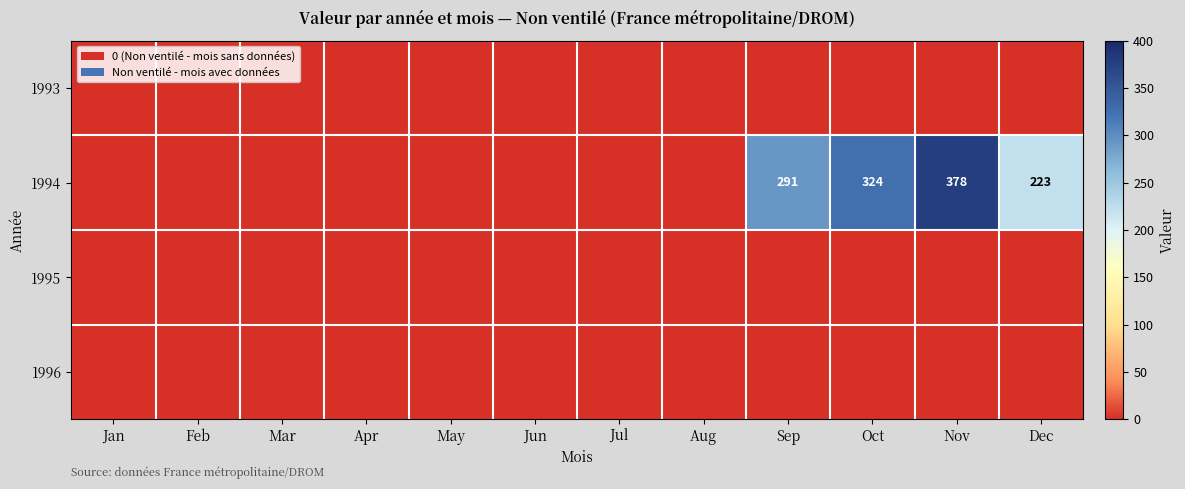

The 1994 series shows 103 at Nov. True or false?

False